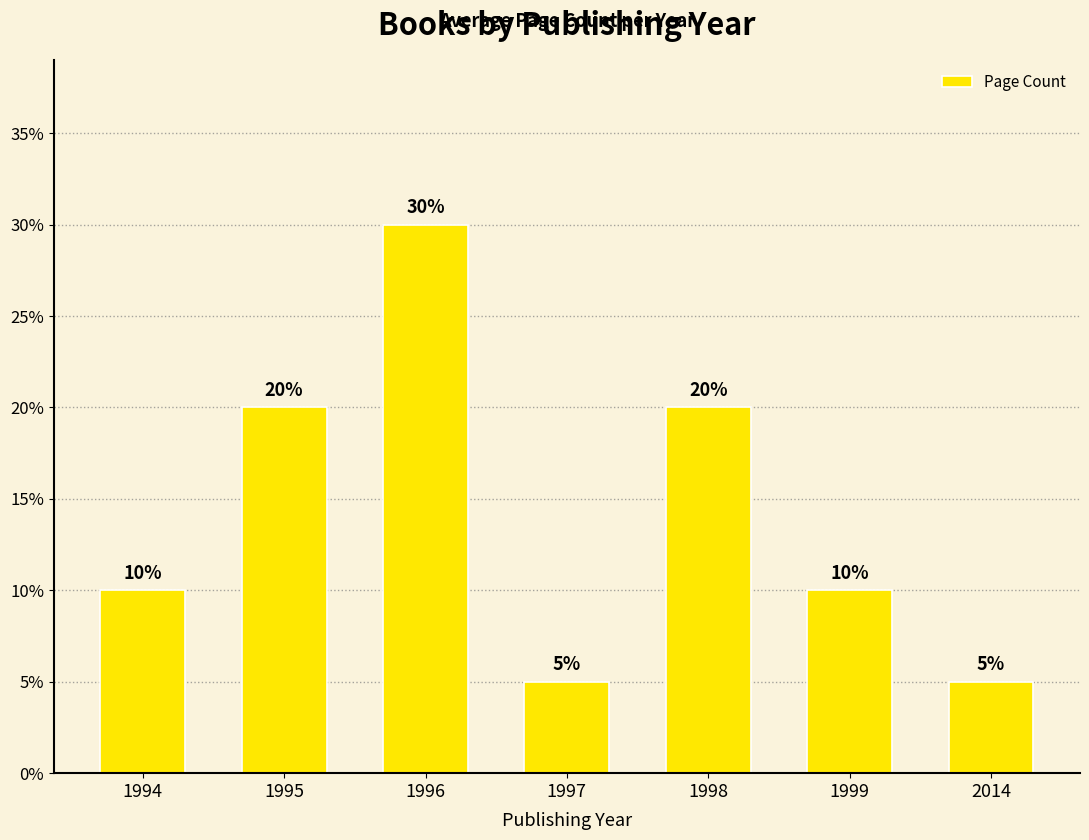

What is the minimum value shown in the chart?

5